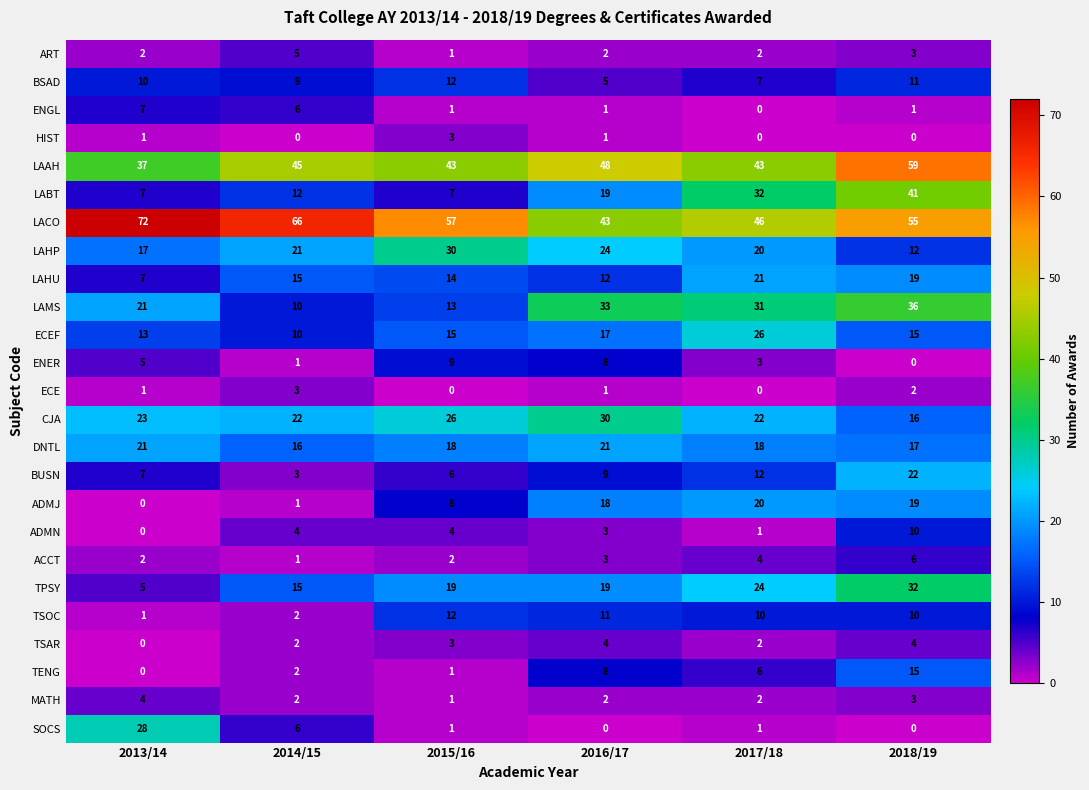

Rank the categories by ADMJ value from lowest to highest.

2013/14, 2014/15, 2015/16, 2016/17, 2018/19, 2017/18